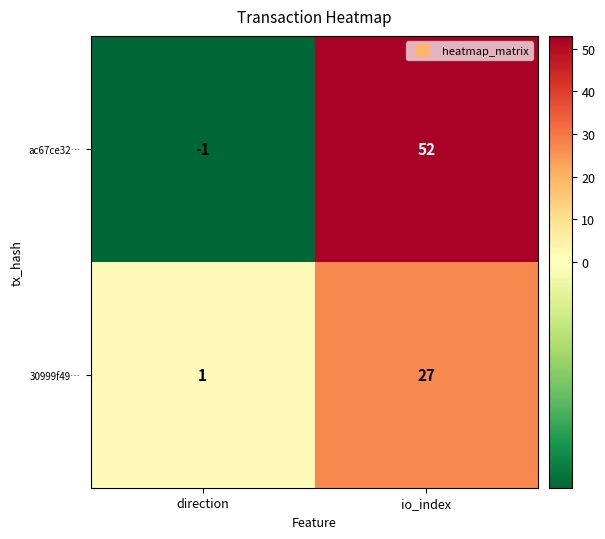

What is the average value of the ac67ce32… series?

26